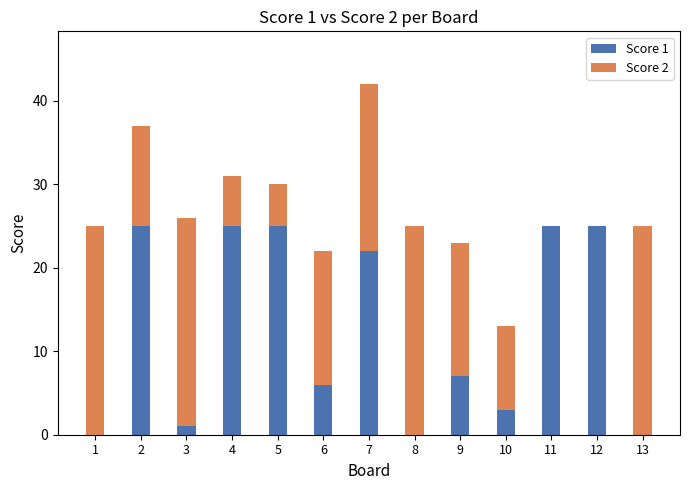

True or false: Score 1 has a value of 6 at 4.

False